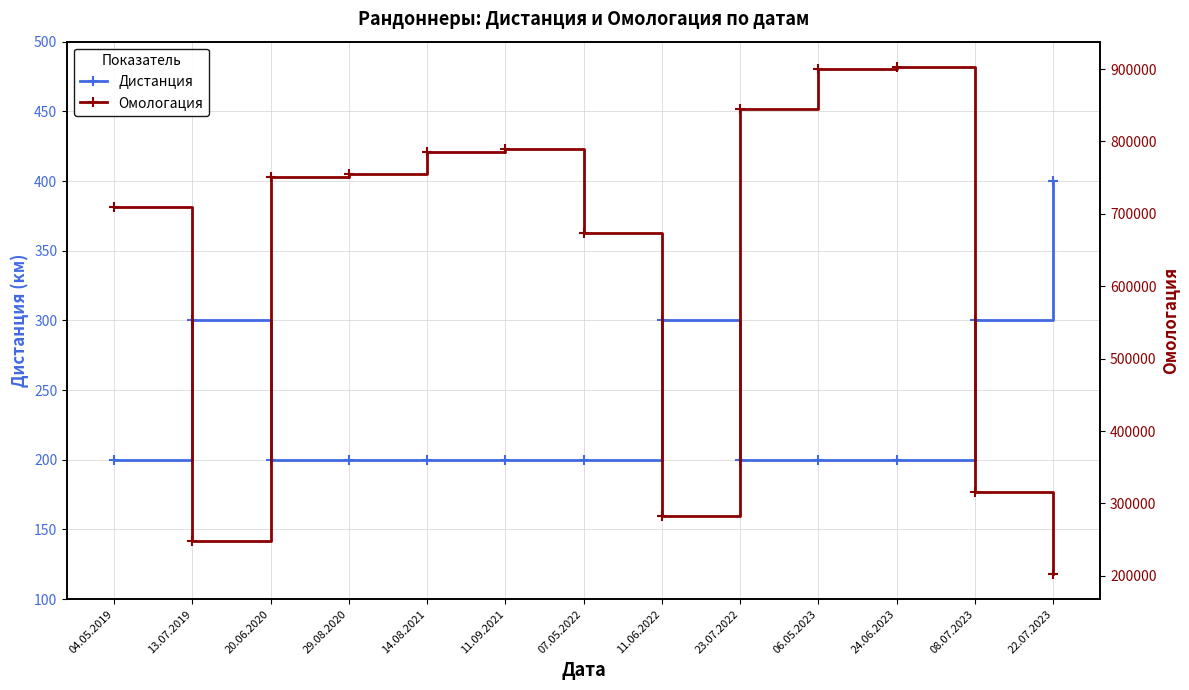

List the labels in order of Омологация value, largest first.

24.06.2023, 06.05.2023, 23.07.2022, 11.09.2021, 14.08.2021, 29.08.2020, 20.06.2020, 04.05.2019, 07.05.2022, 08.07.2023, 11.06.2022, 13.07.2019, 22.07.2023